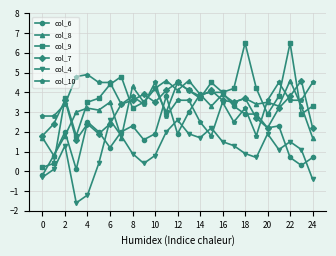

What is the difference between the maximum and second lowest values in the col_8 series?

2.9